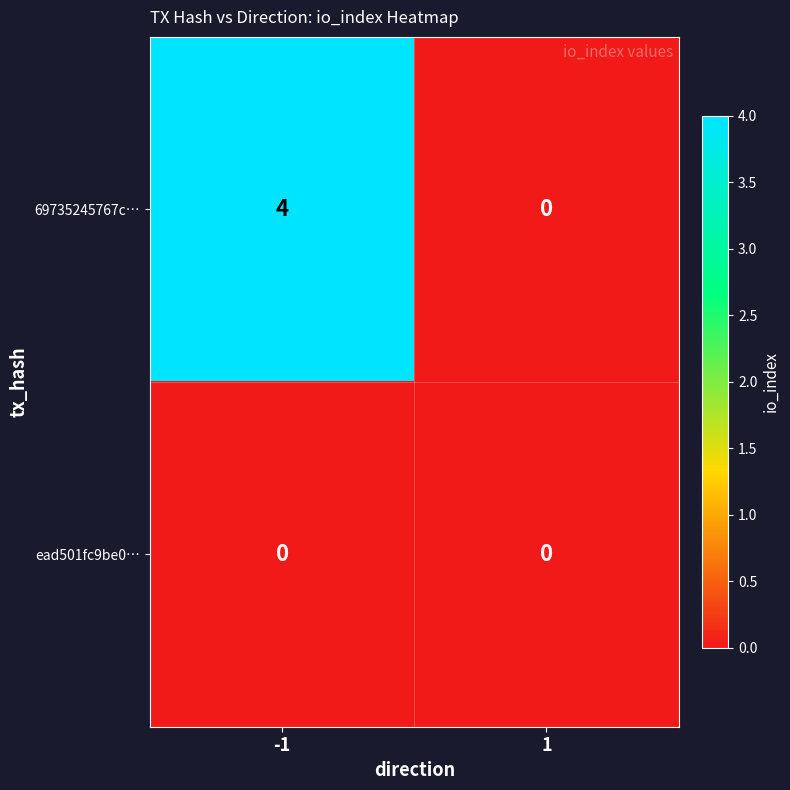

The ead501fc9be0… series shows 0 at -1. True or false?

True